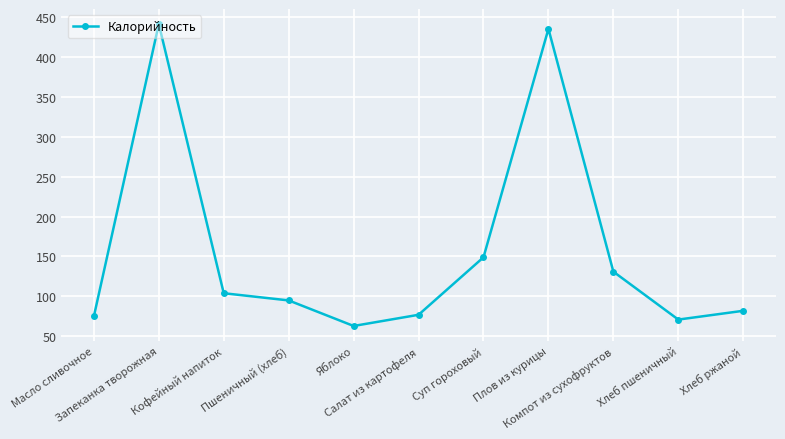

What is the maximum value shown in the chart?

441